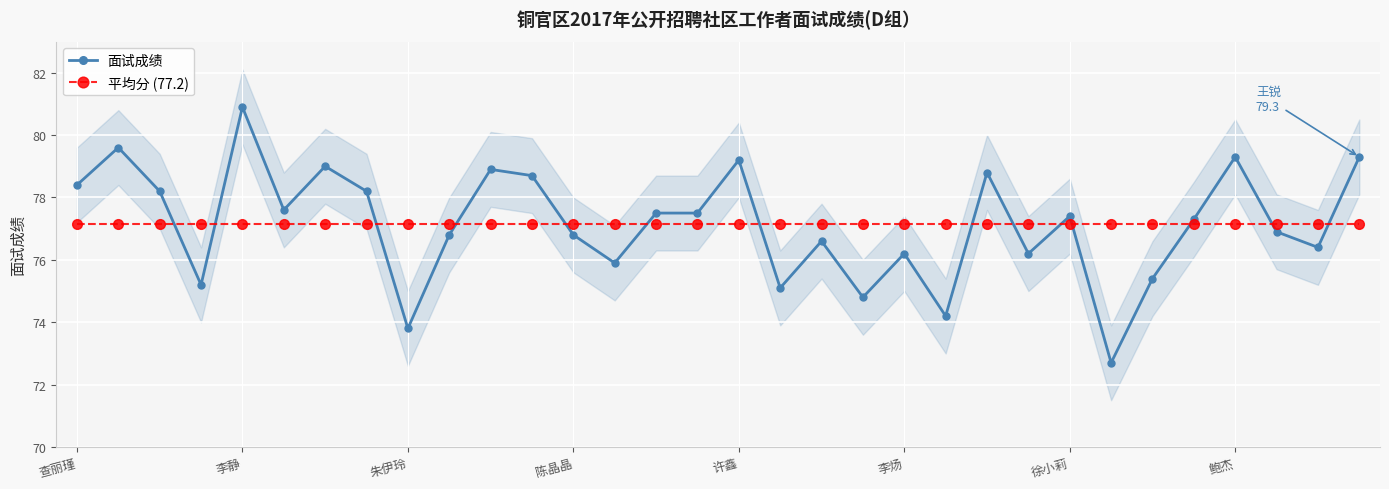

What is the lowest value of the 面试成绩 series?

72.7